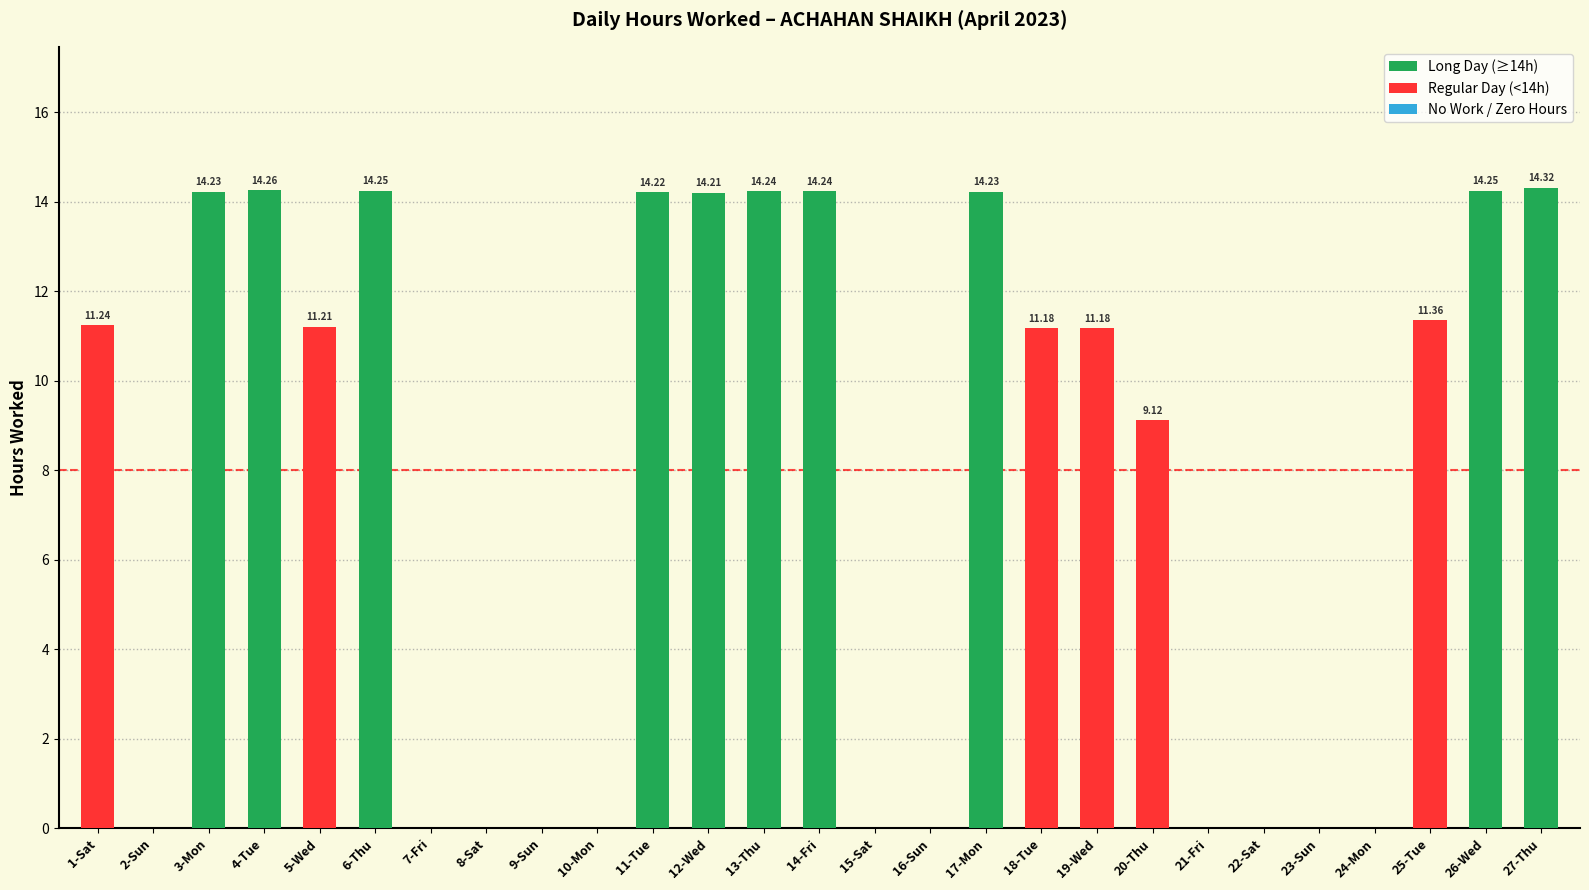

Which has a higher value, 8-Sat or 6-Thu?

6-Thu